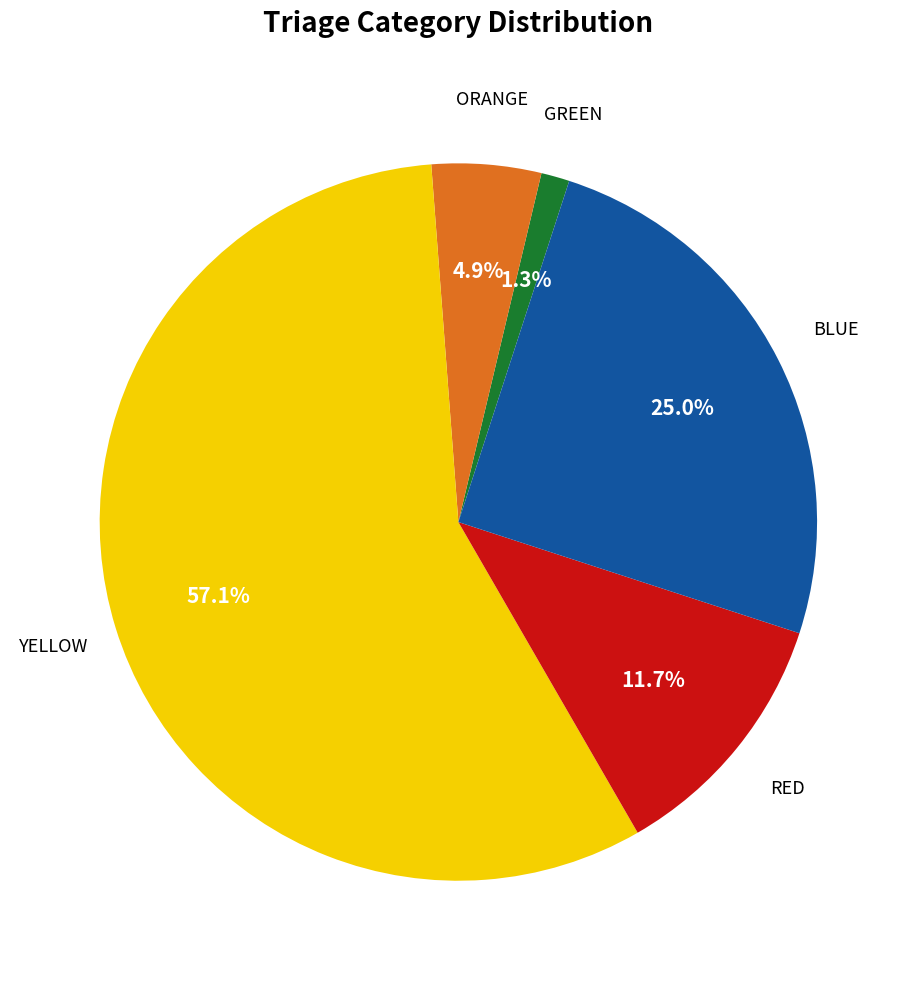

Which slice represents more than half of the pie?

YELLOW